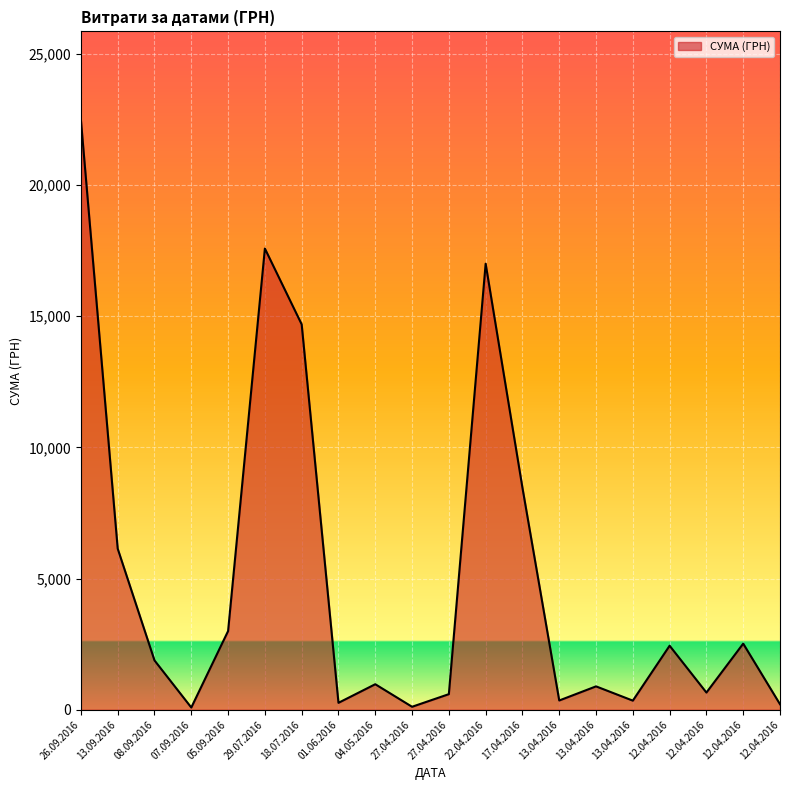

List the labels in order of value, smallest first.

07.09.2016, 27.04.2016, 12.04.2016, 01.06.2016, 13.04.2016, 13.04.2016, 27.04.2016, 12.04.2016, 13.04.2016, 04.05.2016, 08.09.2016, 12.04.2016, 12.04.2016, 05.09.2016, 13.09.2016, 17.04.2016, 18.07.2016, 22.04.2016, 29.07.2016, 26.09.2016